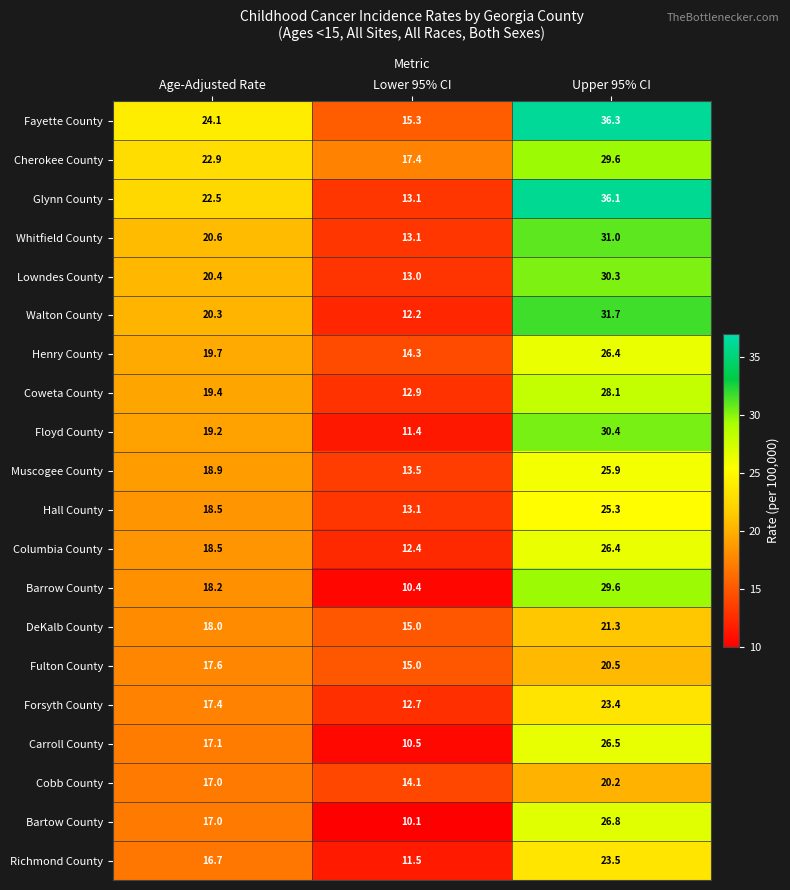

What is the maximum value shown in the chart?

36.3